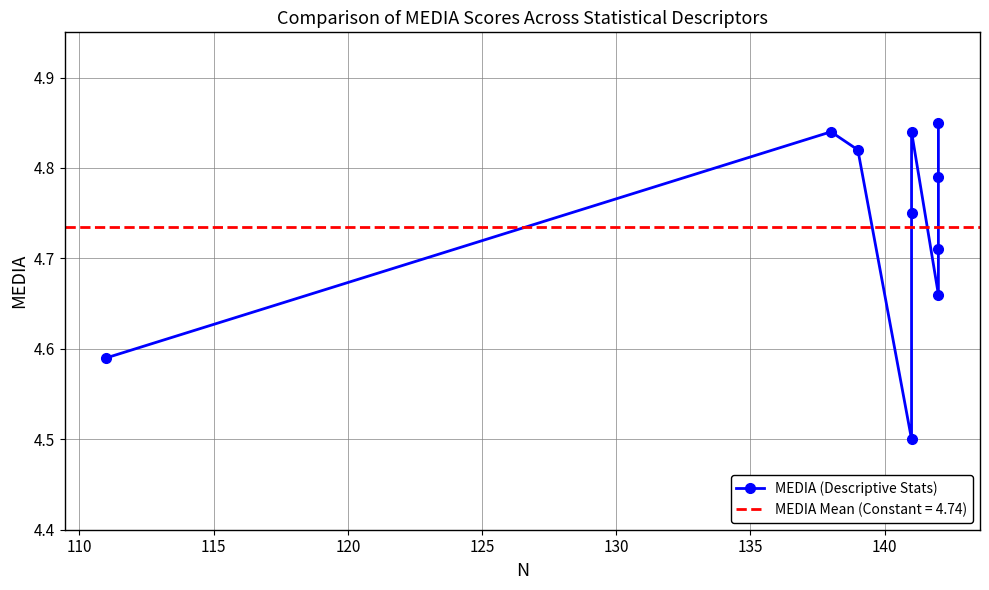

What is the difference between the maximum and minimum values?

0.3